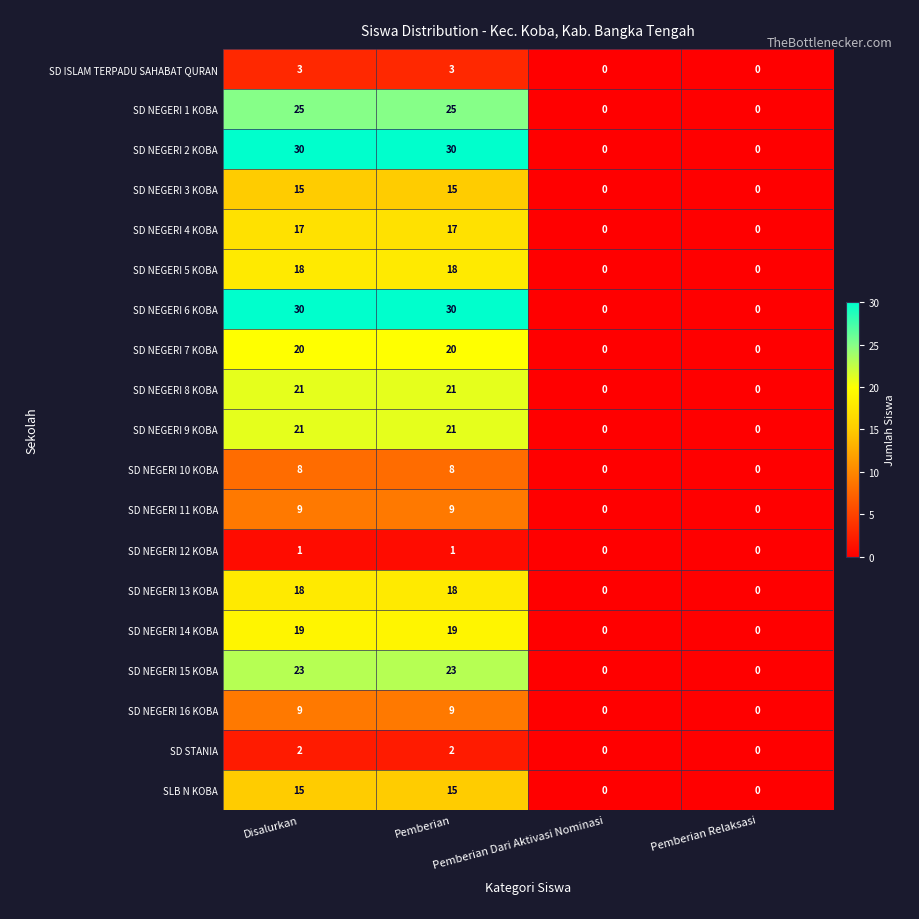

What is the difference between the maximum and minimum values in the SD NEGERI 1 KOBA series?

25